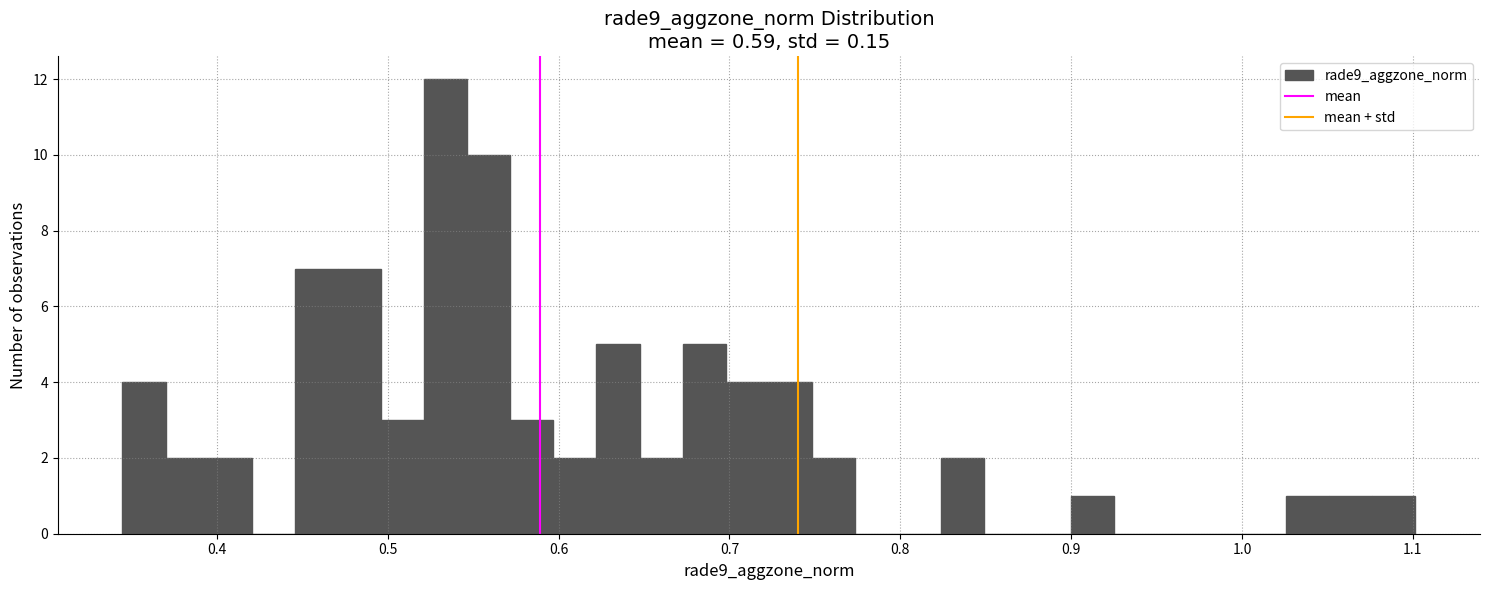

Around what value on the x-axis is the tallest bar? Give the approximate position of its centre, as read against the axis.

0.53